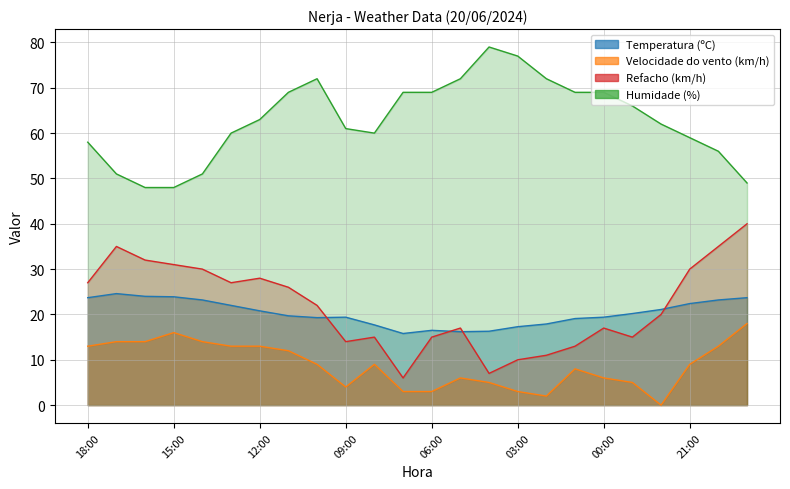

True or false: Velocidade do vento (km/h) and Temperatura (ºC) intersect in this chart.

False